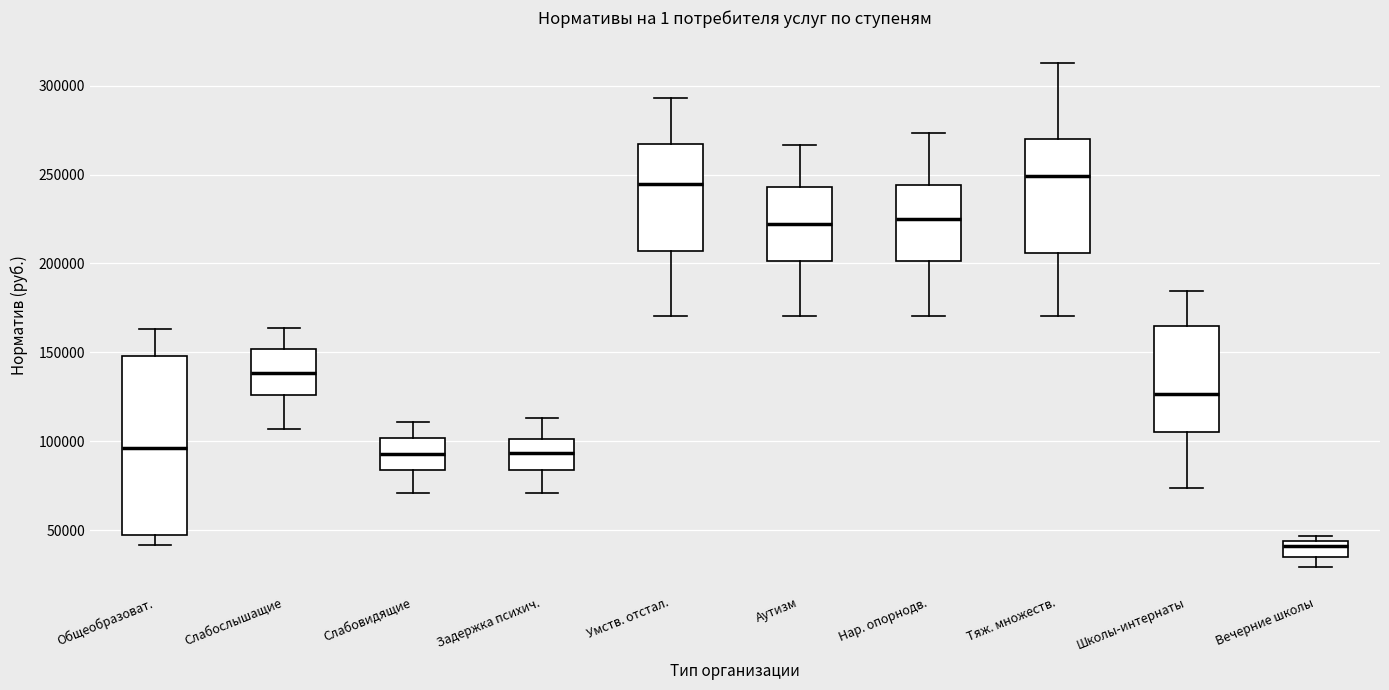

Which box has the lowest median line?

Вечерние школы